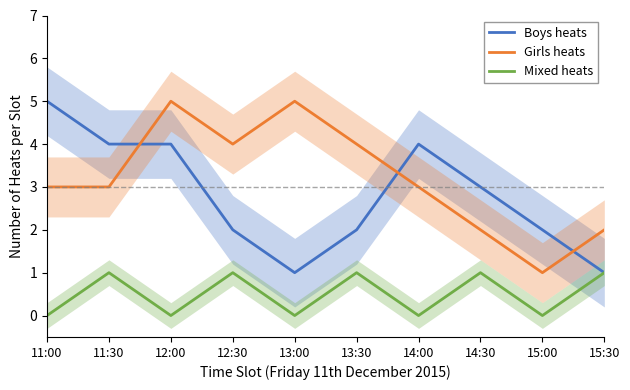

What is the label of the 6th point from the left?

13:30